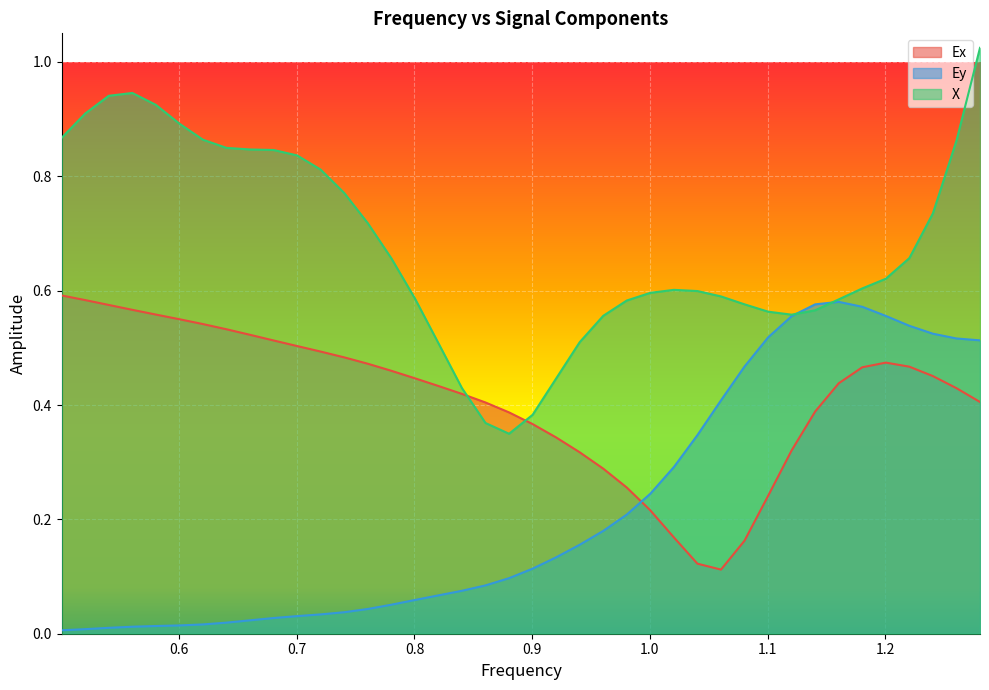

Is the value of X at 0.600243395573614 greater than the value of Ex at 0.580235282387775?

Yes